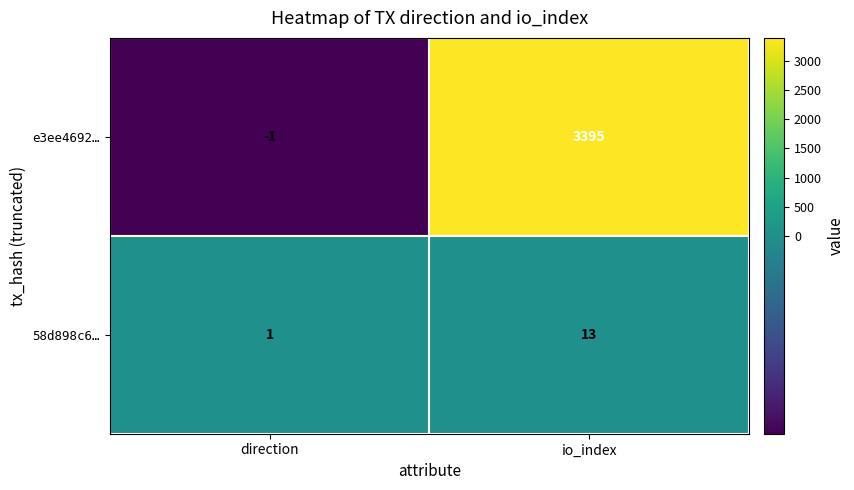

Between direction and io_index, which series saw the biggest shift?

e3ee4692…